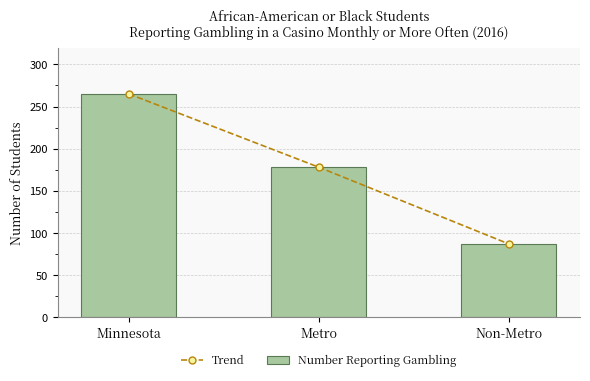

What is the maximum value shown in the chart?

265